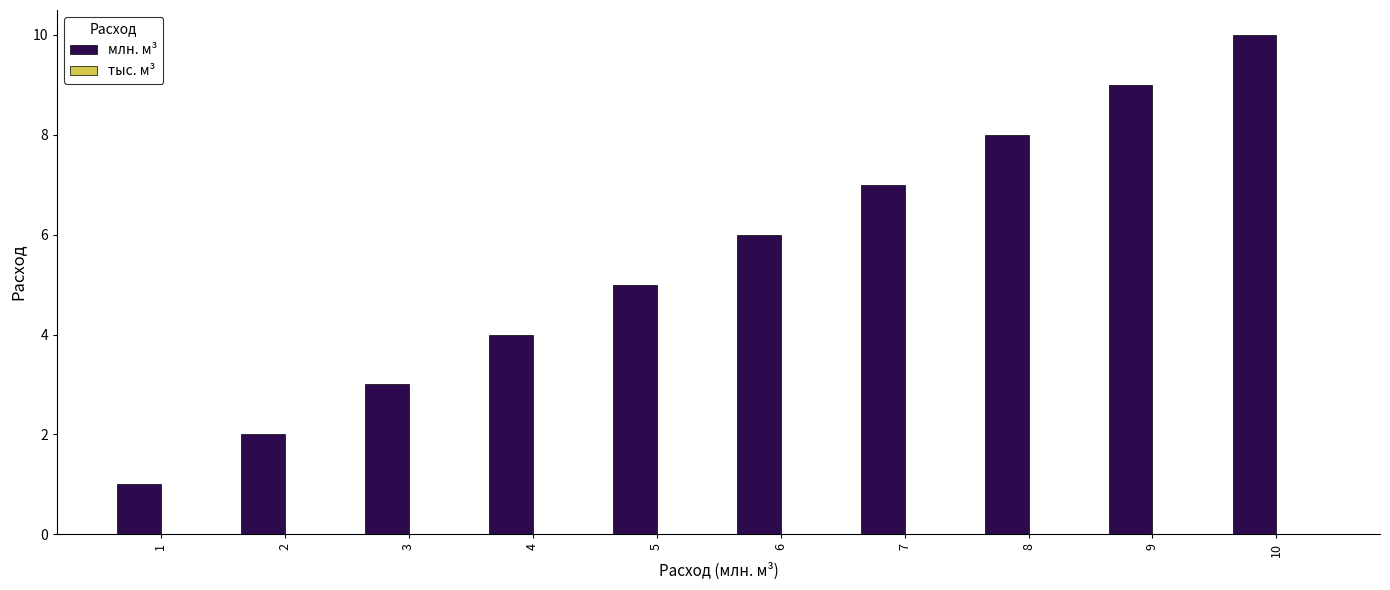

Between 1 and 6, which series saw the biggest shift?

млн. м³